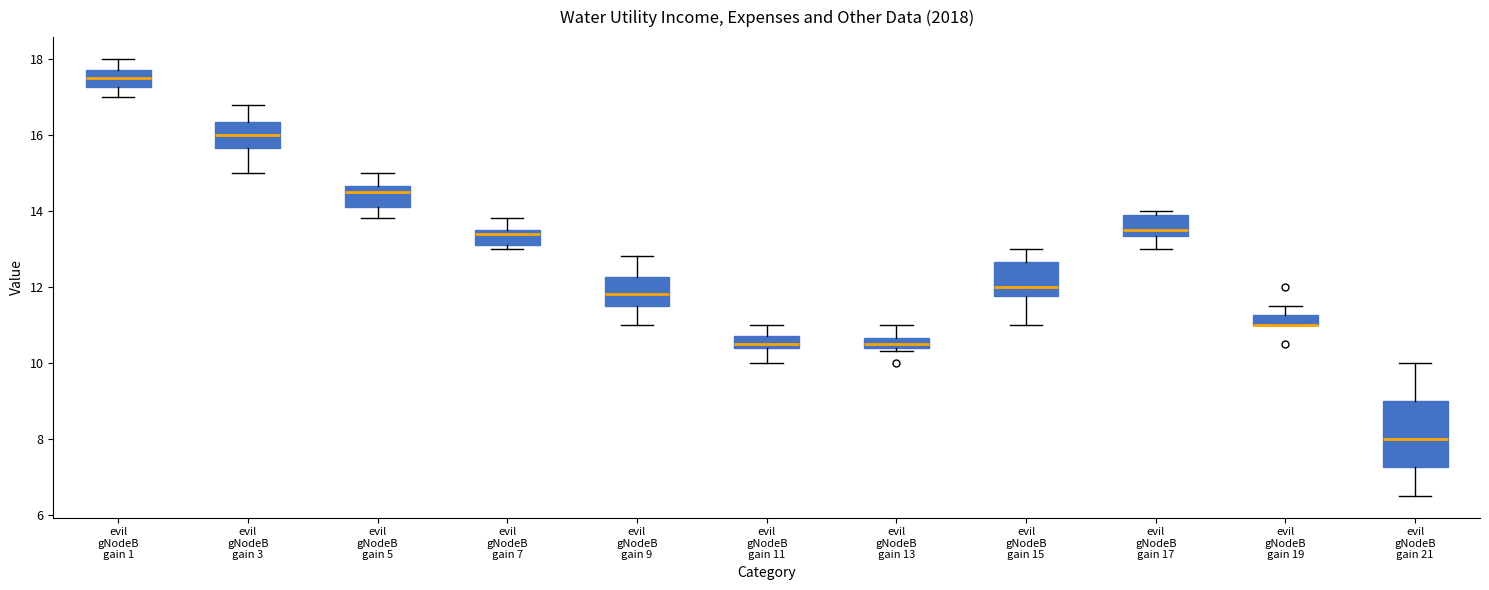

Where does the lower whisker of the box for evil gNodeB gain 21 end on the y-axis? The values are not printed on the chart, so give them approximately, as read against the axis.

6.6